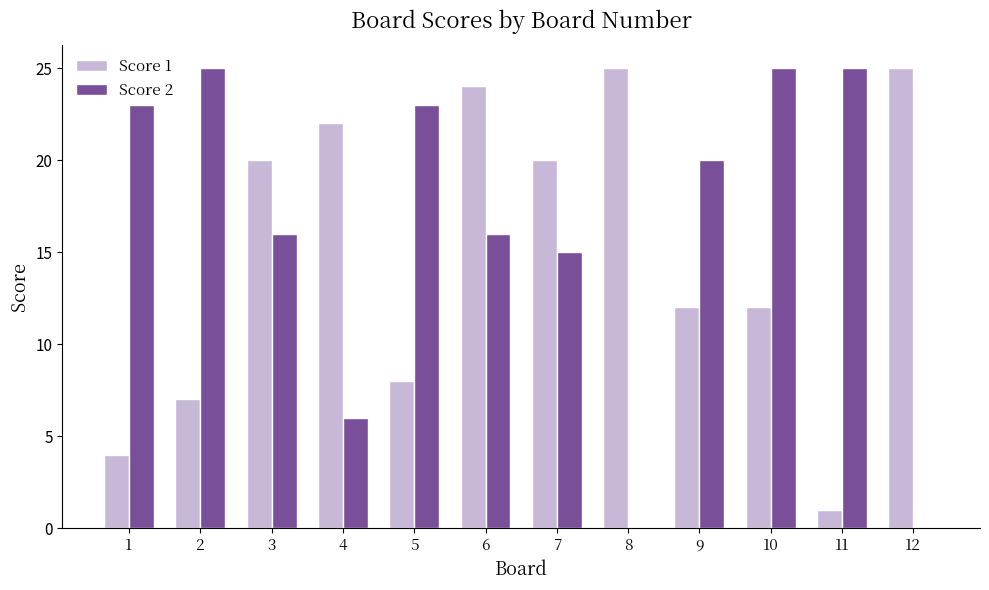

Is the value of Score 1 at 5 greater than the value of Score 2 at 12?

Yes